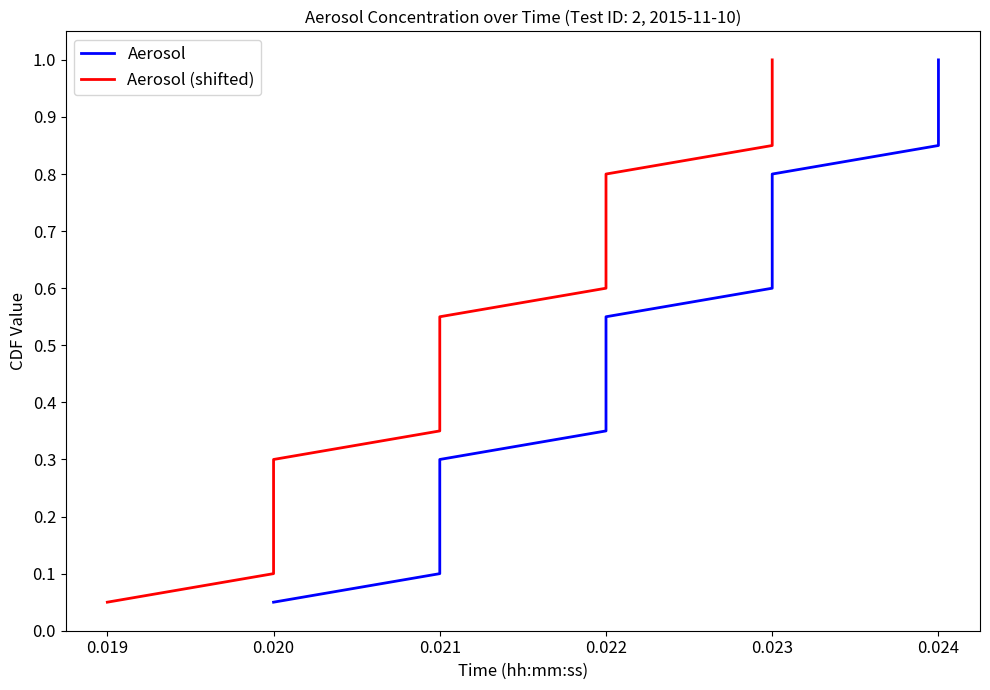

True or false: Aerosol (shifted) has more than 2 interior local peaks.

False